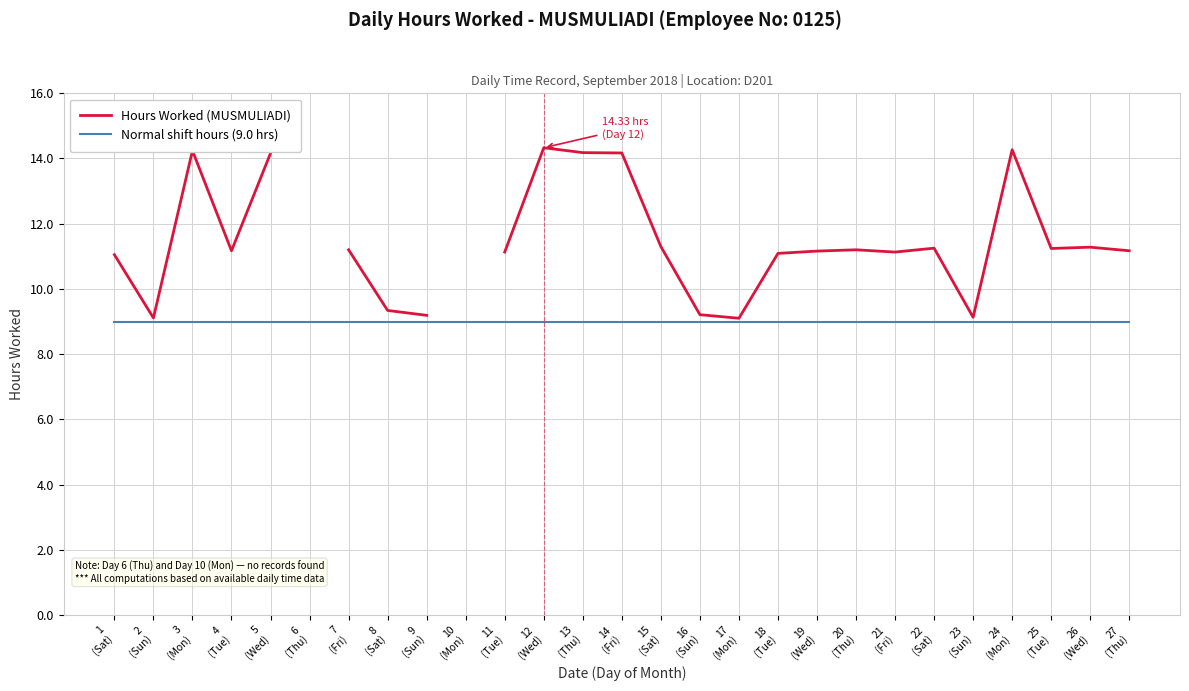

Which has a higher value, 26
(Wed) or 11
(Tue)?

26
(Wed)